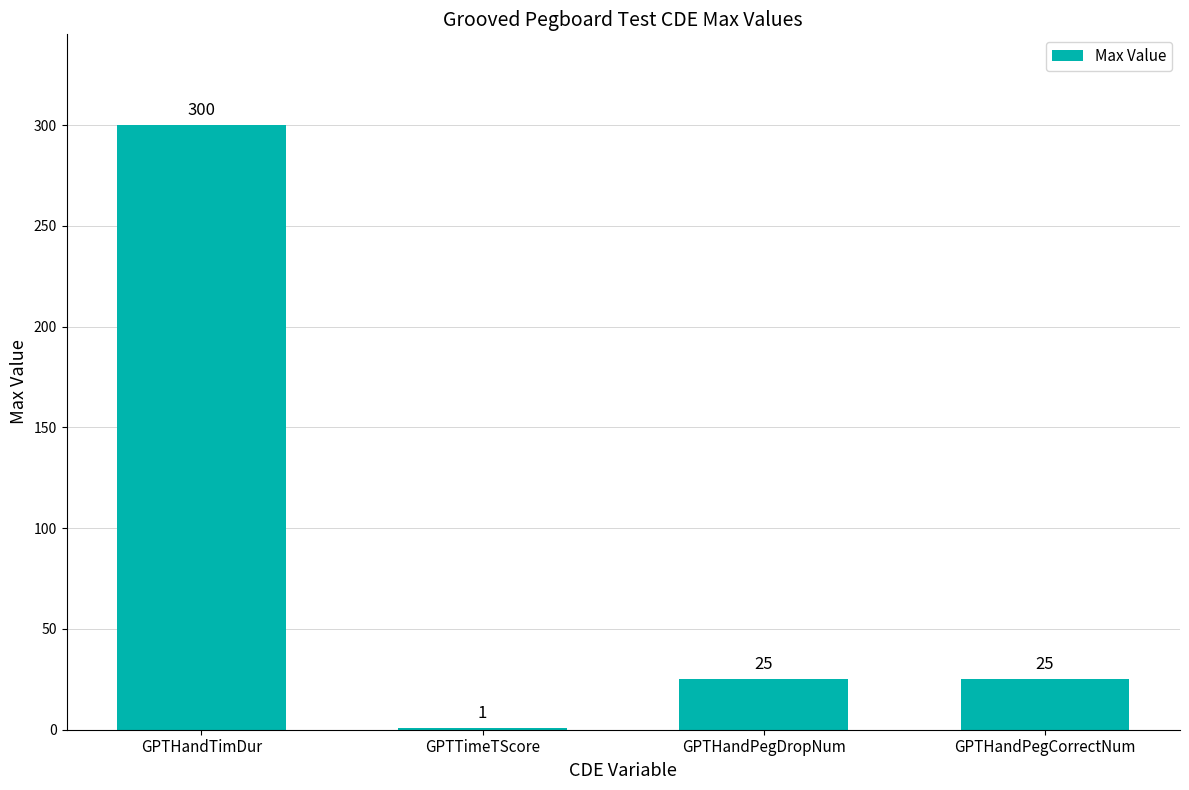

Which has a higher value, GPTTimeTScore or GPTHandPegDropNum?

GPTHandPegDropNum